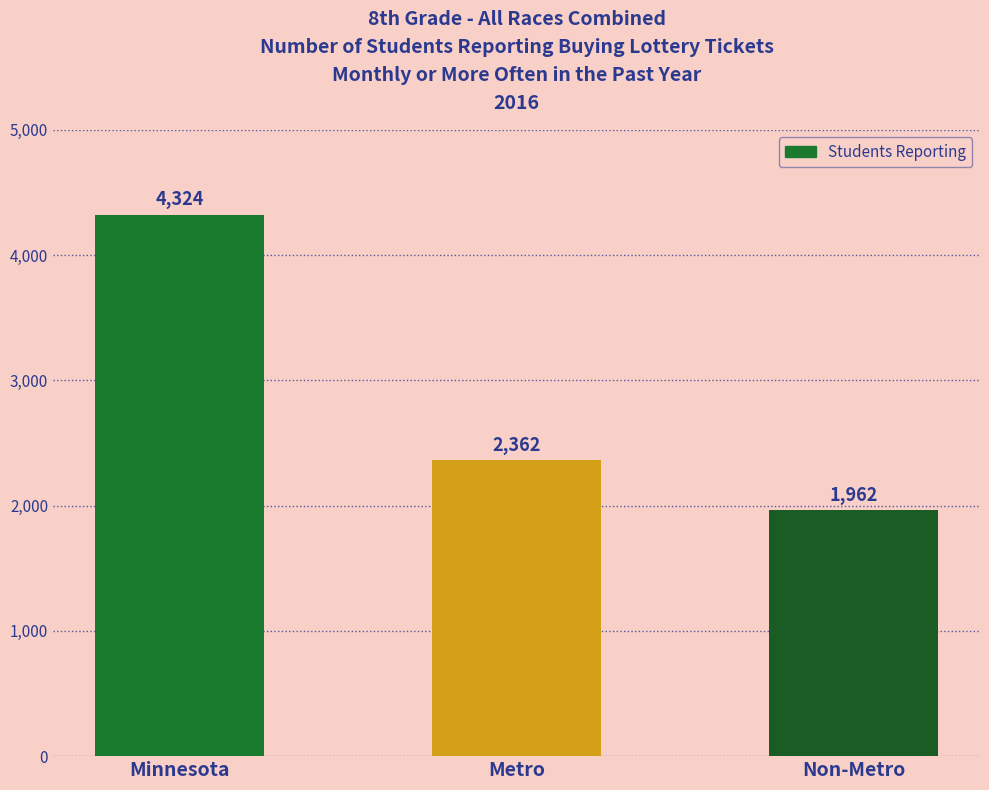

Reading left to right, transcribe all the data shown in this chart.

4324	2362	1962